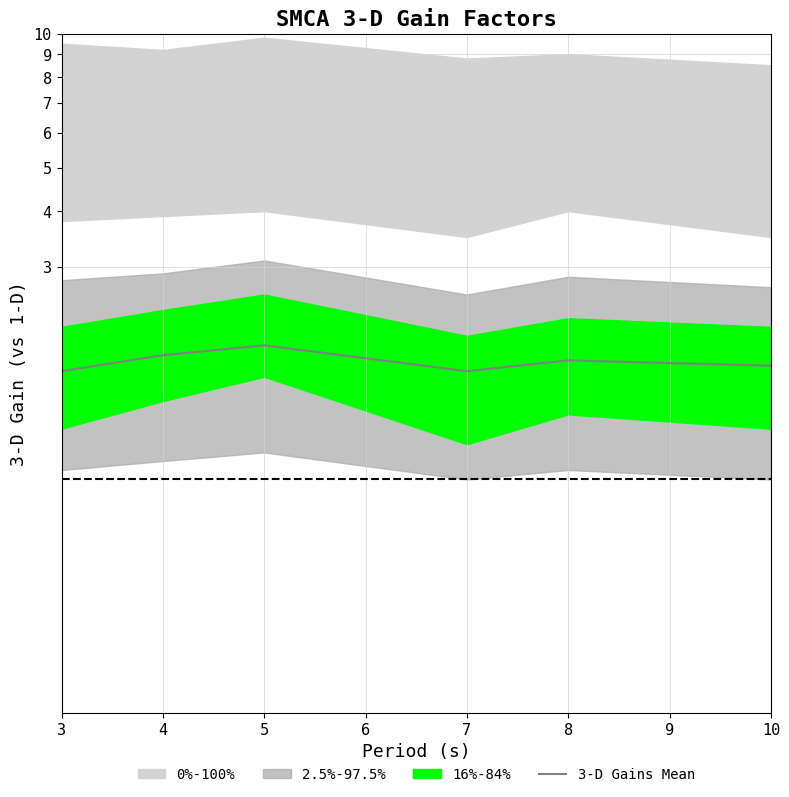

What is the difference between the second highest and minimum values?

0.1